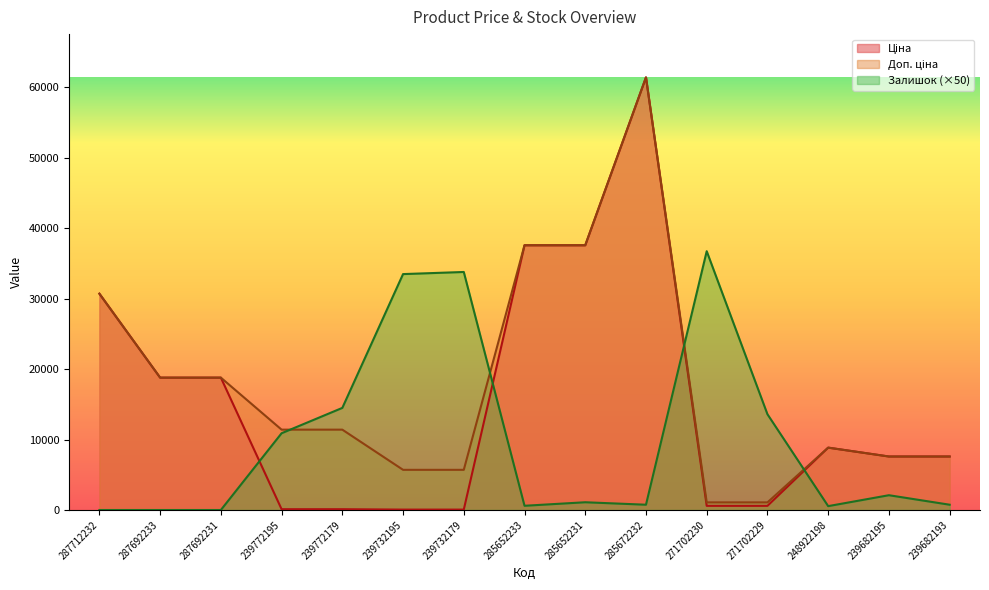

Rank the series at 271702229 from lowest to highest value.

Ціна, Доп. ціна, Залишок